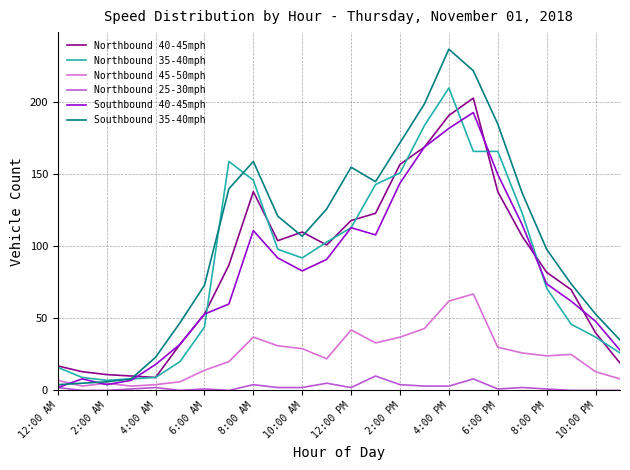

Which series has the largest total across all categories?

Southbound 35-40mph